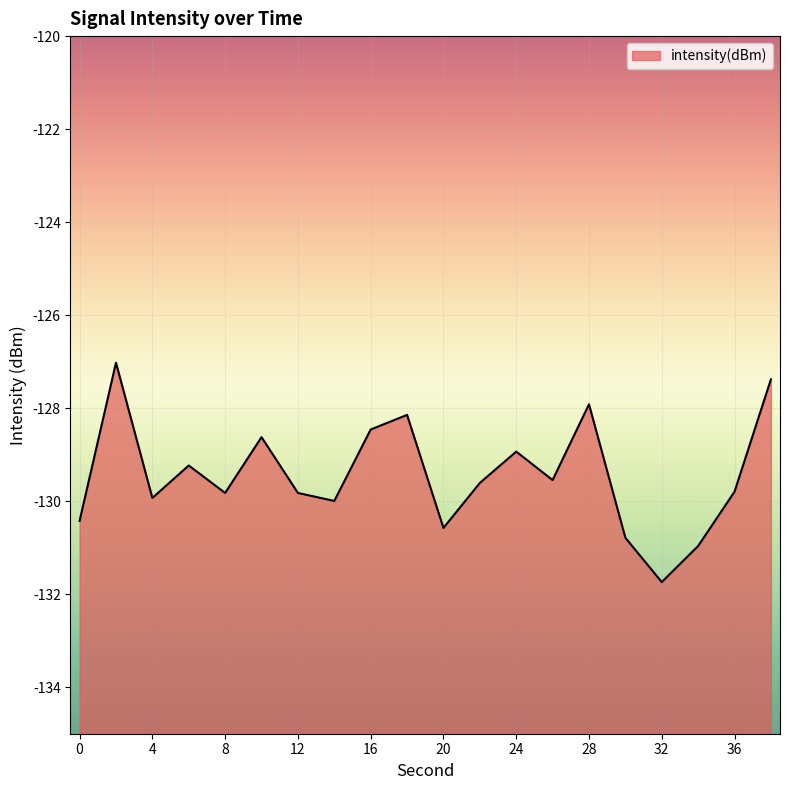

Reading right to left, transcribe all the data shown in this chart.

-127.4	-129.8	-131.0	-131.7	-130.8	-127.9	-129.5	-128.9	-129.6	-130.6	-128.1	-128.5	-130.0	-129.8	-128.6	-129.8	-129.2	-129.9	-127.0	-130.4